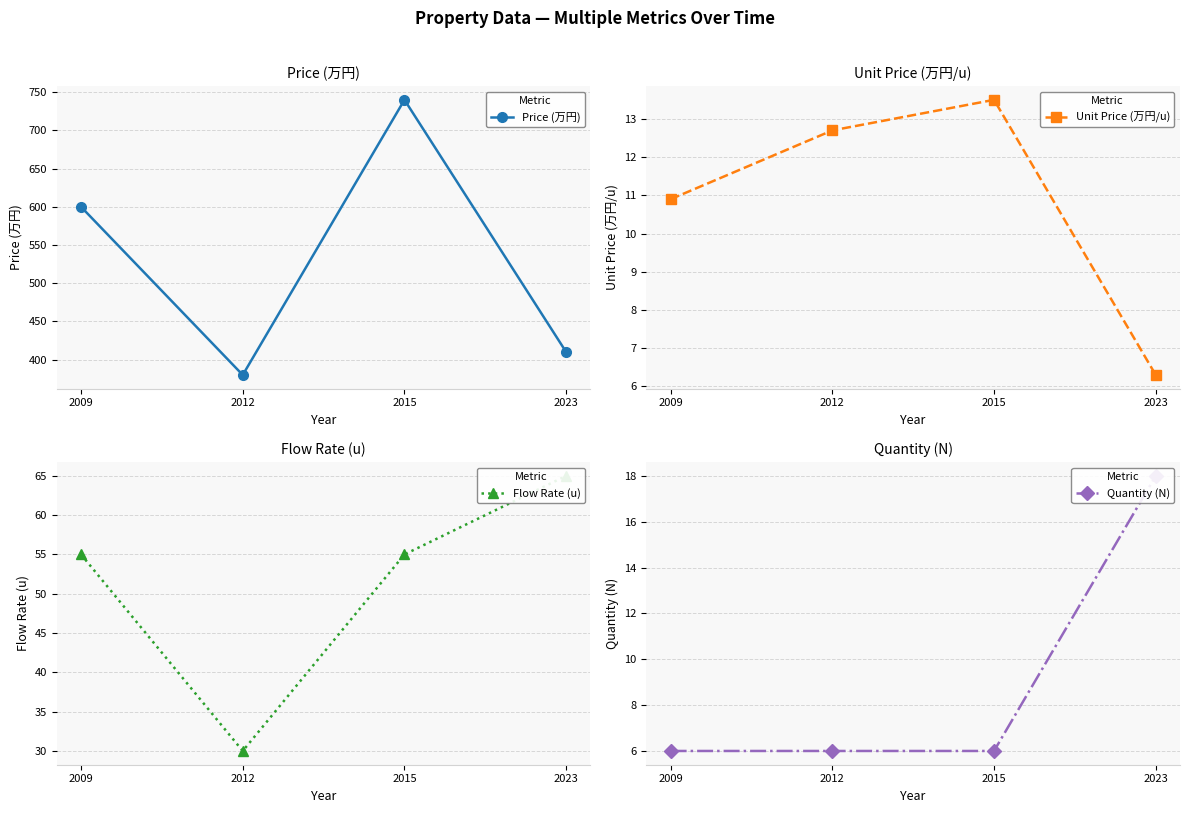

How many lines are shown in the chart?

4